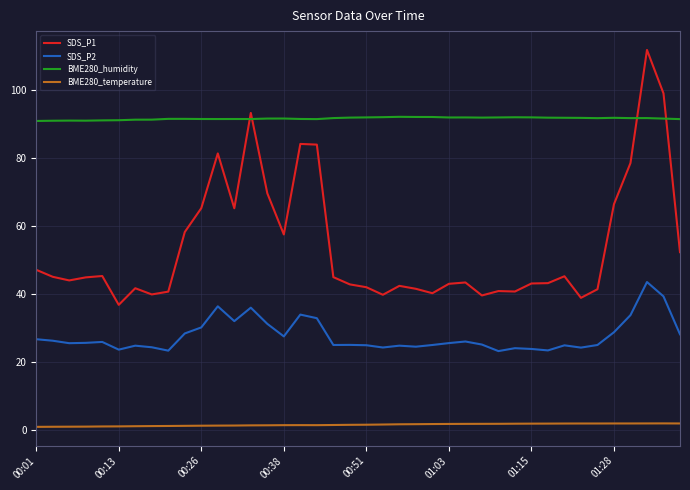

How many lines are shown in the chart?

4